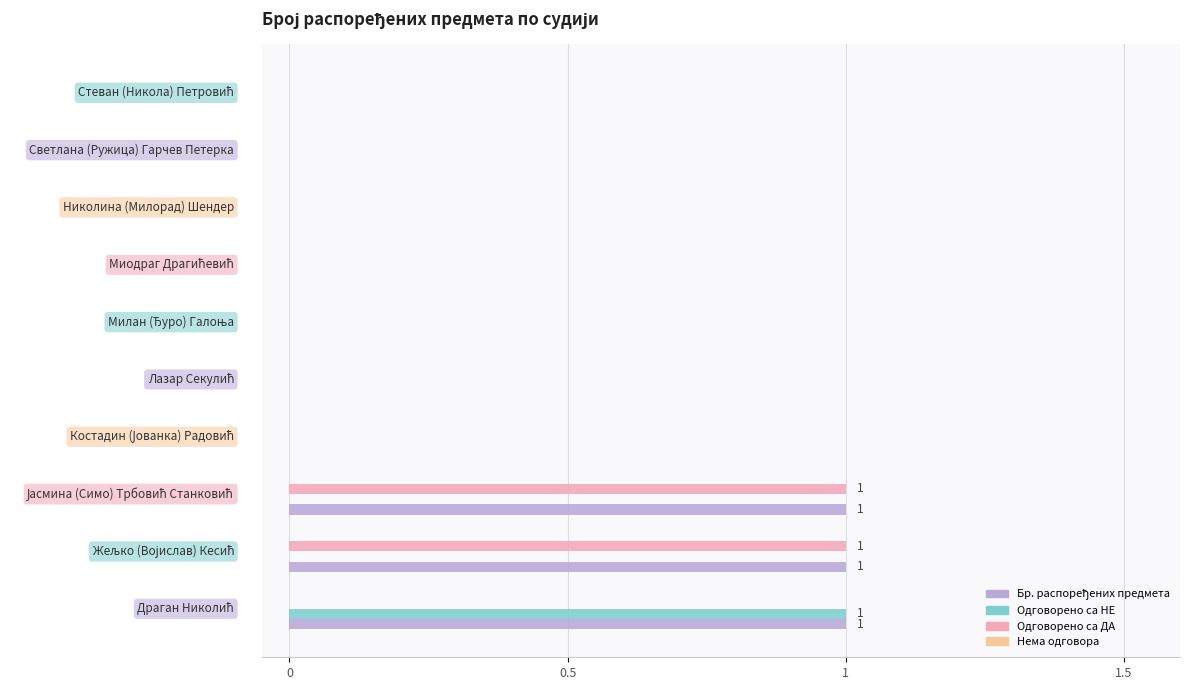

What is the difference between the maximum and minimum values in the Бр. распоређених предмета series?

1.0